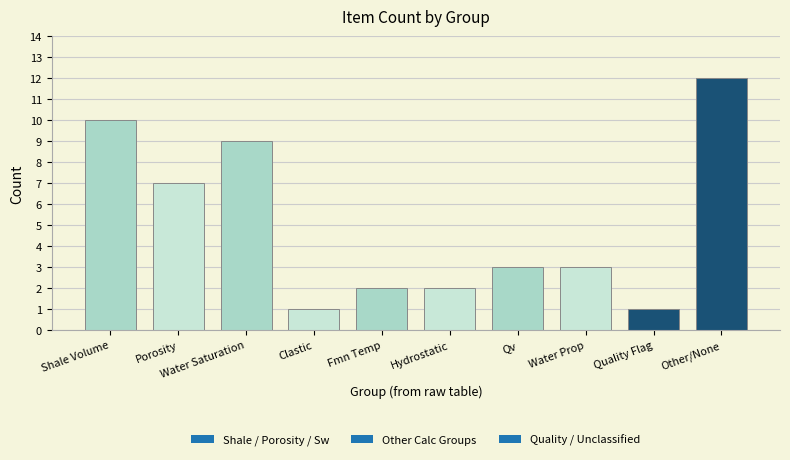

Does the chart contain stacked bars?

No